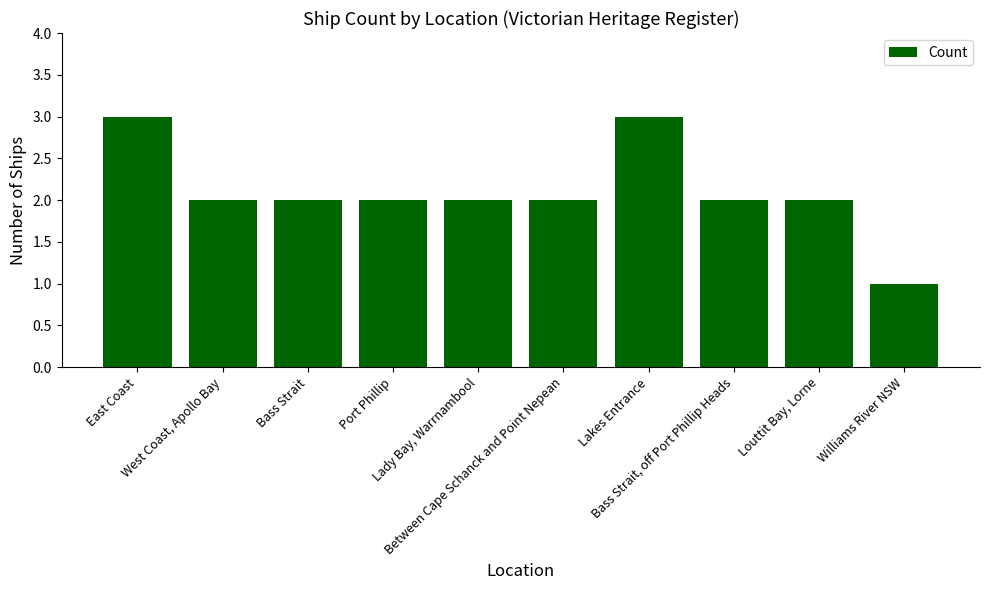

At which category does the chart reach its minimum across all series?

Williams River NSW